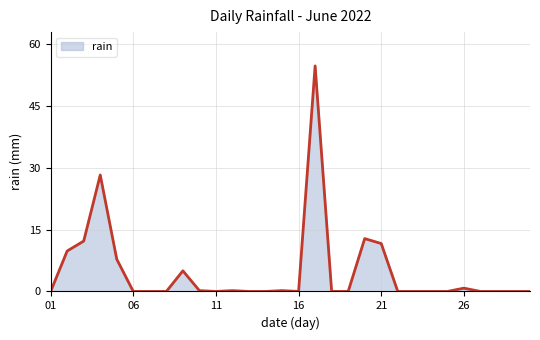

What is the greatest value displayed?

54.6